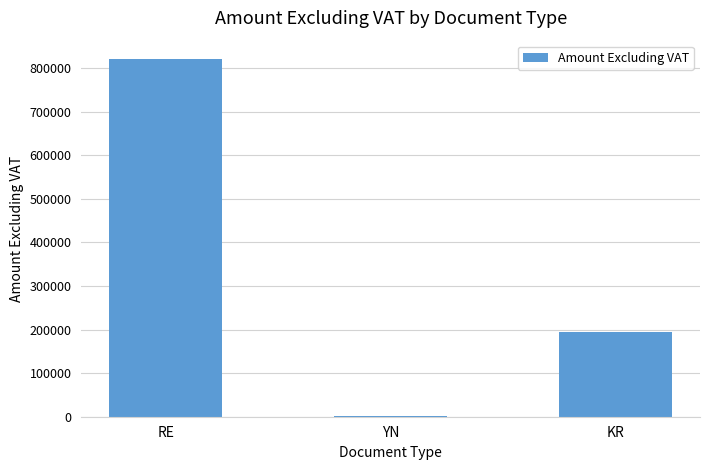

Count the number of data series in this chart.

1